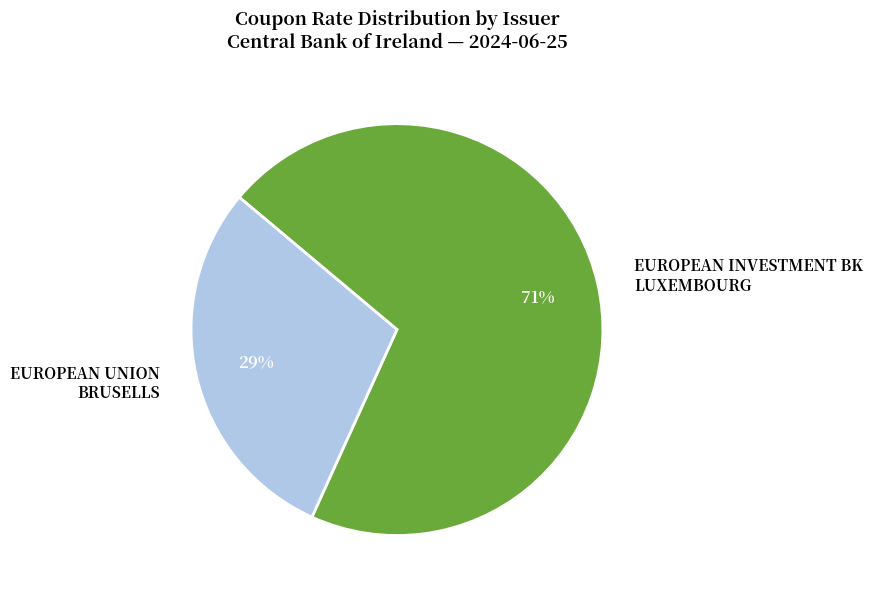

To the nearest percent, what is the average slice percentage?

50%